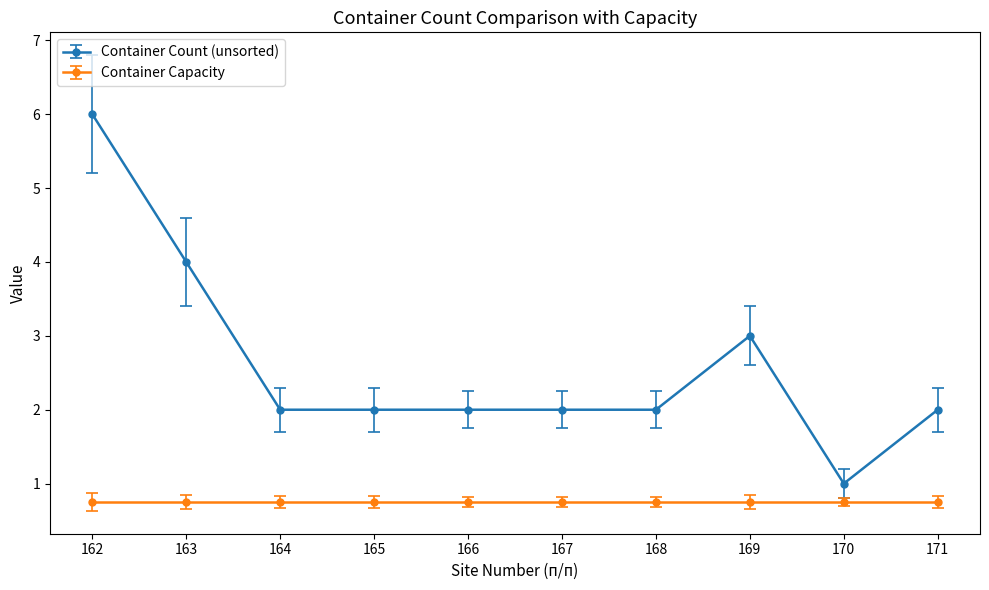

At 163, list the series in order from smallest to largest.

Container Capacity, Container Count (unsorted)